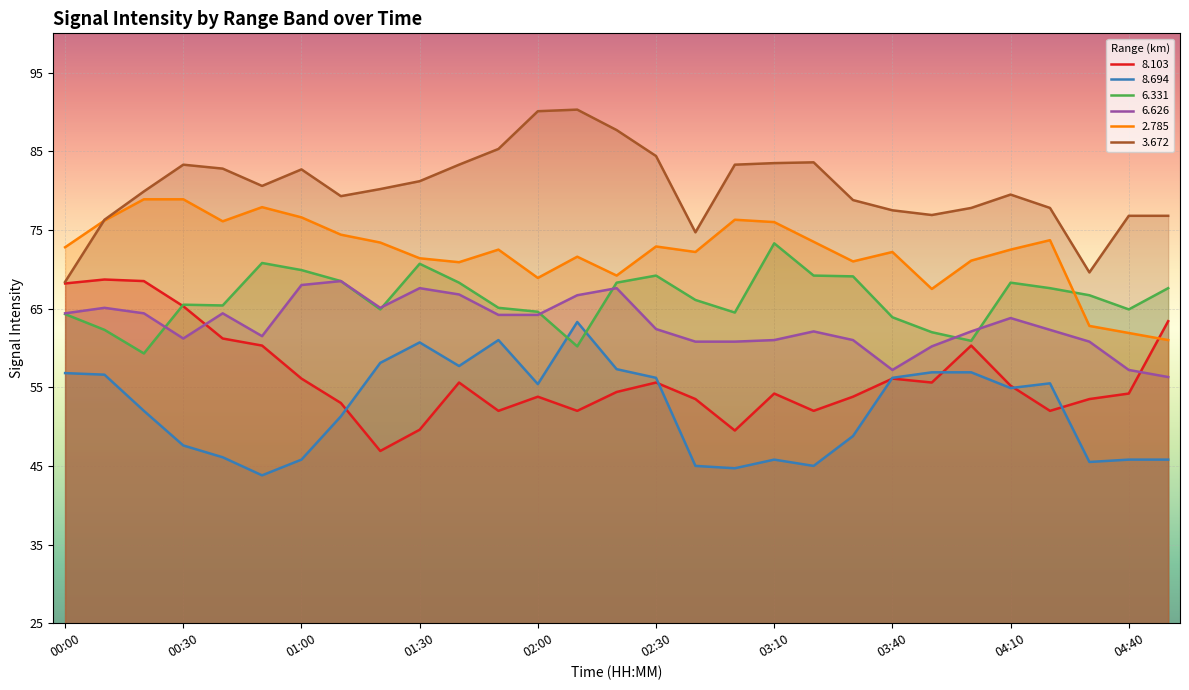

True or false:   8.694 and   3.672 intersect in this chart.

False